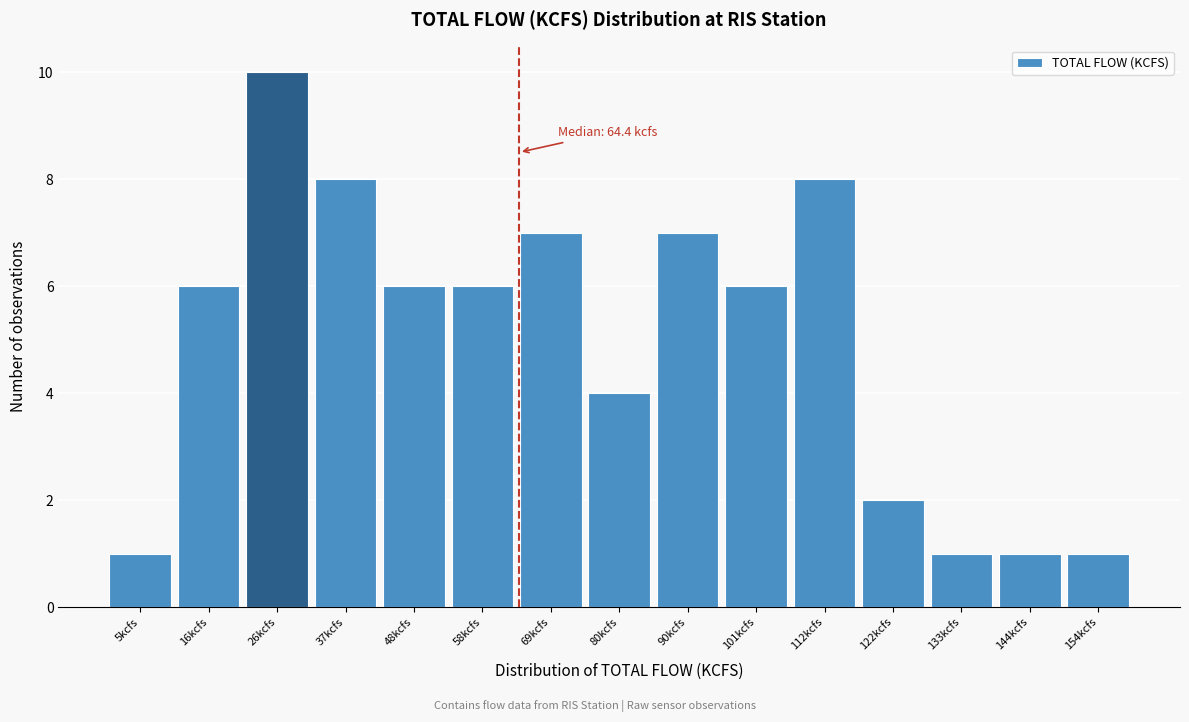

Which range on the x-axis has the tallest bar?

22 to 32